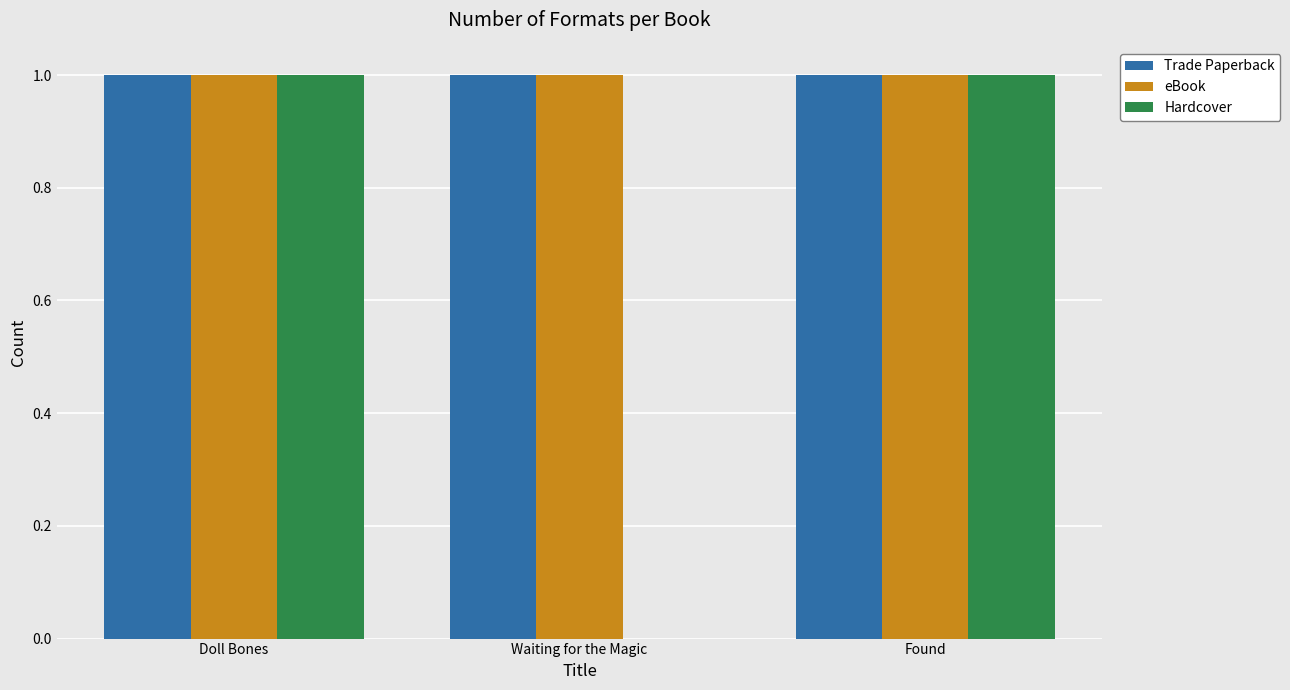

Which series has the largest range (max minus min)?

Hardcover